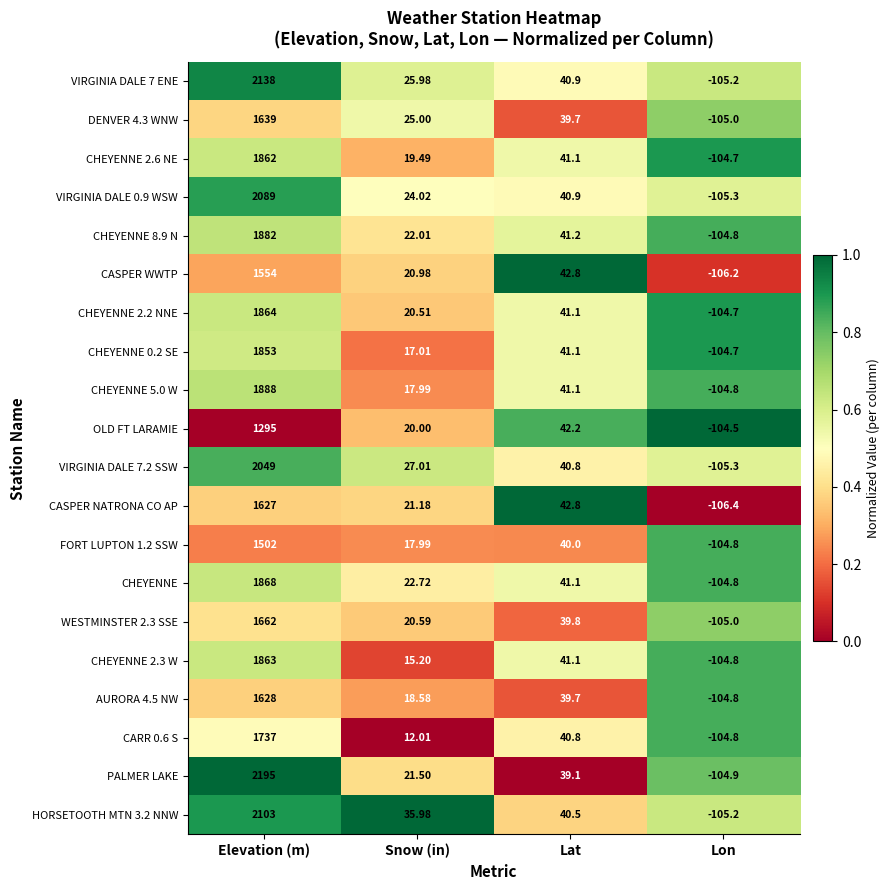

Which series has the widest spread of values?

PALMER LAKE